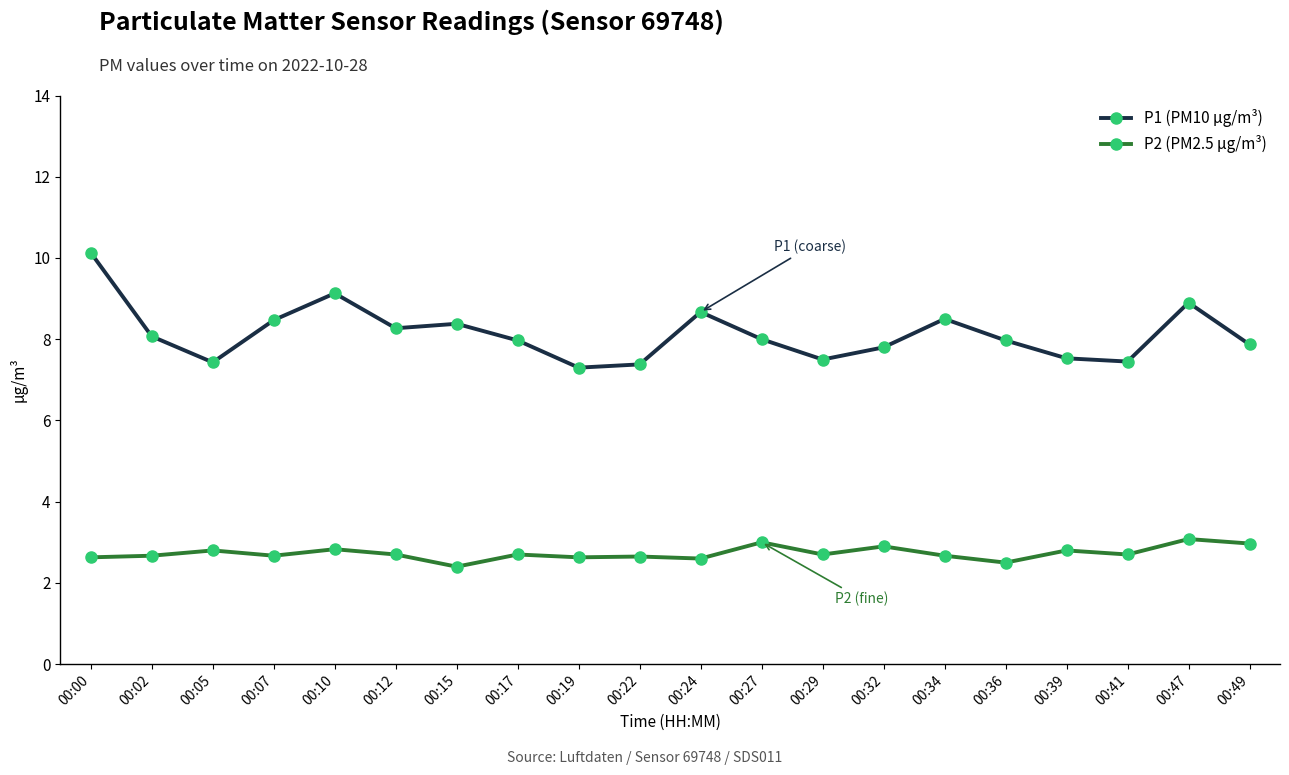

True or false: P1 (PM10 µg/m³) has more than 1 points higher than both neighbors.

True